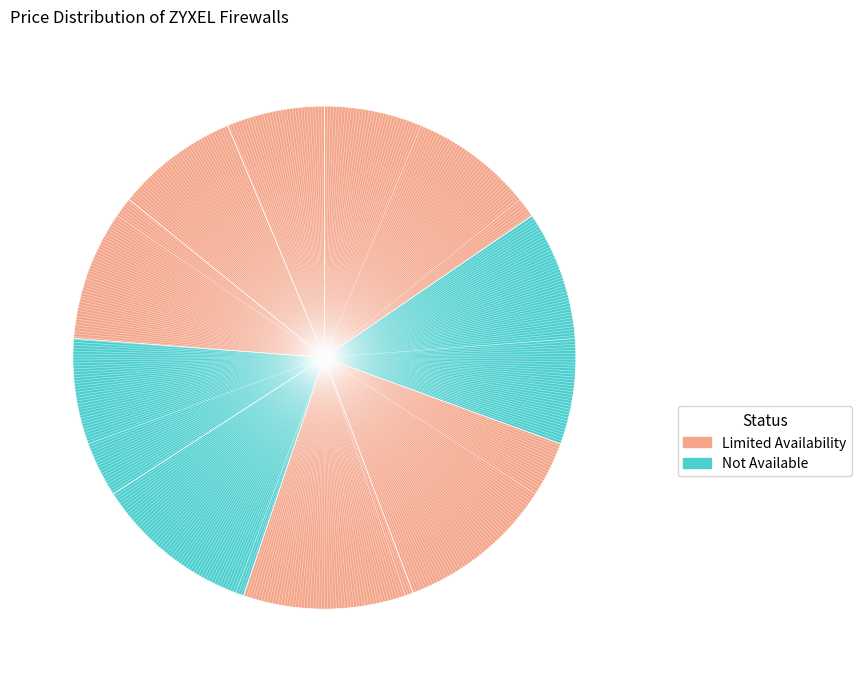

Count the number of slices in the pie.

9